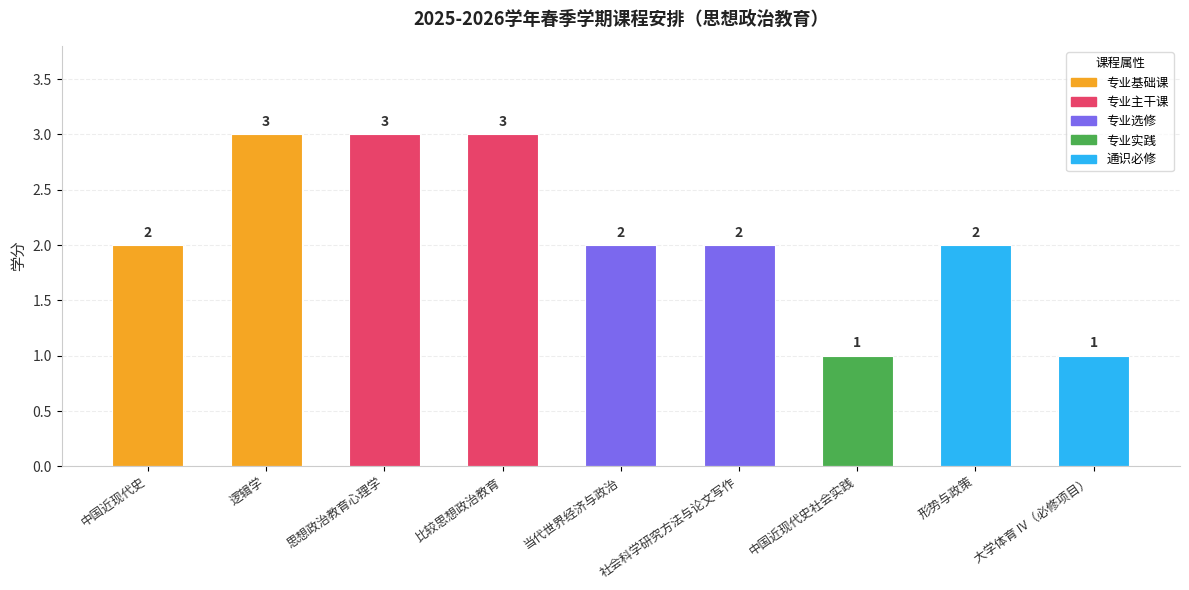

Read the value at 中国近现代史.

2